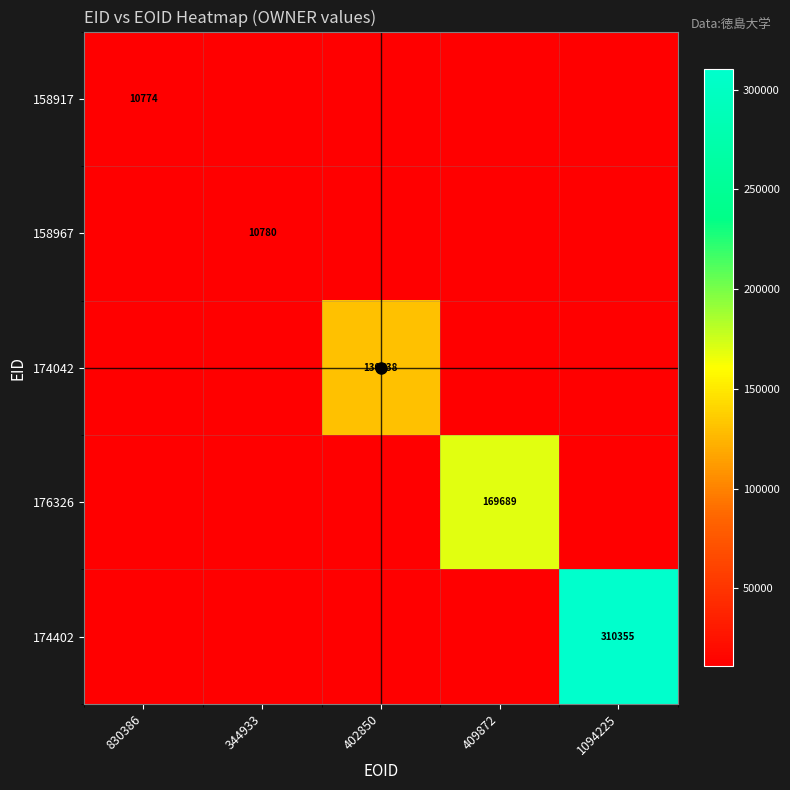

What is the total value across all series at 830386?

10774